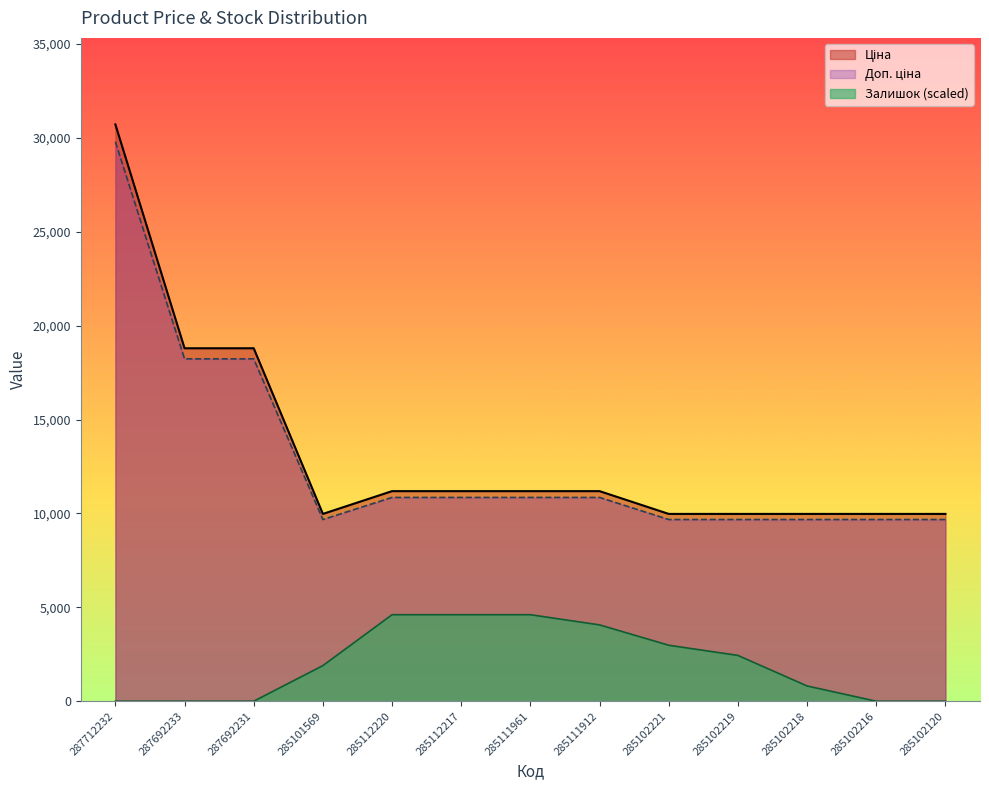

True or false: Доп. ціна and Ціна cross at least once.

False